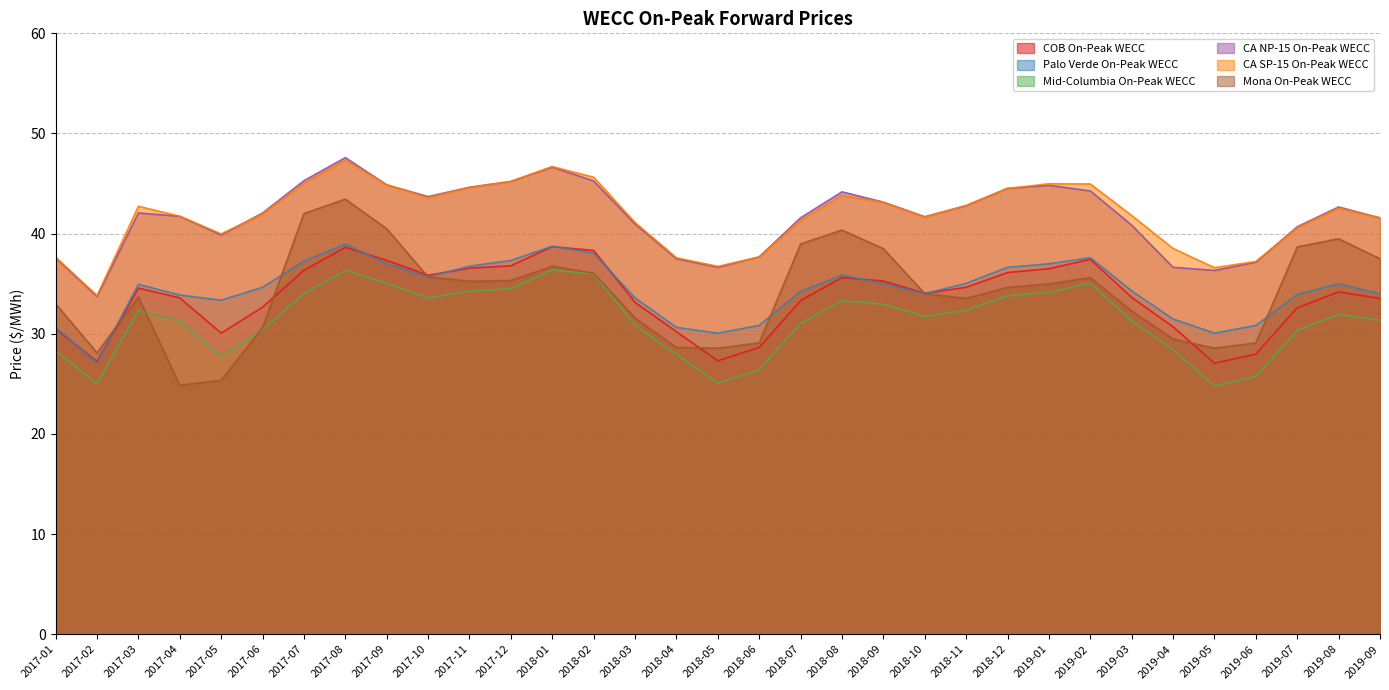

Reading right to left, transcribe all the data shown in this chart.

COB On-Peak WECC: 2019-09=33.5	2019-08=34.2	2019-07=32.6	2019-06=28.0	2019-05=27.1	2019-04=30.7	2019-03=33.6	2019-02=37.4	2019-01=36.5	2018-12=36.1	2018-11=34.6	2018-10=34.0	2018-09=35.3	2018-08=35.6	2018-07=33.3	2018-06=28.6	2018-05=27.3	2018-04=30.2	2018-03=33.1	2018-02=38.3	2018-01=38.7	2017-12=36.8	2017-11=36.6	2017-10=35.8	2017-09=37.3	2017-08=38.6	2017-07=36.3	2017-06=32.7	2017-05=30.1	2017-04=33.6	2017-03=34.6	2017-02=27.2	2017-01=30.5
Palo Verde On-Peak WECC: 2019-09=34.0	2019-08=35.0	2019-07=33.9	2019-06=30.8	2019-05=30.1	2019-04=31.5	2019-03=34.3	2019-02=37.6	2019-01=37.0	2018-12=36.6	2018-11=35.0	2018-10=34.0	2018-09=35.0	2018-08=35.9	2018-07=34.2	2018-06=30.8	2018-05=30.1	2018-04=30.6	2018-03=33.6	2018-02=38.0	2018-01=38.7	2017-12=37.3	2017-11=36.7	2017-10=35.7	2017-09=37.0	2017-08=39.0	2017-07=37.3	2017-06=34.6	2017-05=33.4	2017-04=33.9	2017-03=34.9	2017-02=27.1	2017-01=30.6
Mid-Columbia On-Peak WECC: 2019-09=31.4	2019-08=31.9	2019-07=30.3	2019-06=25.7	2019-05=24.8	2019-04=28.4	2019-03=31.3	2019-02=35.1	2019-01=34.1	2018-12=33.8	2018-11=32.3	2018-10=31.7	2018-09=33.0	2018-08=33.3	2018-07=31.0	2018-06=26.4	2018-05=25.1	2018-04=27.9	2018-03=30.8	2018-02=36.0	2018-01=36.4	2017-12=34.5	2017-11=34.3	2017-10=33.6	2017-09=35.0	2017-08=36.3	2017-07=34.0	2017-06=30.4	2017-05=27.8	2017-04=31.3	2017-03=32.3	2017-02=25.0	2017-01=28.3
CA NP-15 On-Peak WECC: 2019-09=41.6	2019-08=42.7	2019-07=40.7	2019-06=37.1	2019-05=36.3	2019-04=36.6	2019-03=40.8	2019-02=44.3	2019-01=44.8	2018-12=44.5	2018-11=42.8	2018-10=41.7	2018-09=43.1	2018-08=44.2	2018-07=41.6	2018-06=37.7	2018-05=36.6	2018-04=37.5	2018-03=41.0	2018-02=45.3	2018-01=46.6	2017-12=45.2	2017-11=44.6	2017-10=43.7	2017-09=44.9	2017-08=47.6	2017-07=45.3	2017-06=42.1	2017-05=39.9	2017-04=41.7	2017-03=42.1	2017-02=33.7	2017-01=37.6
CA SP-15 On-Peak WECC: 2019-09=41.6	2019-08=42.5	2019-07=40.6	2019-06=37.2	2019-05=36.6	2019-04=38.5	2019-03=41.8	2019-02=45.0	2019-01=45.0	2018-12=44.5	2018-11=42.8	2018-10=41.7	2018-09=43.1	2018-08=43.8	2018-07=41.3	2018-06=37.7	2018-05=36.7	2018-04=37.6	2018-03=41.1	2018-02=45.6	2018-01=46.7	2017-12=45.2	2017-11=44.6	2017-10=43.6	2017-09=44.9	2017-08=47.3	2017-07=45.0	2017-06=41.9	2017-05=40.0	2017-04=41.7	2017-03=42.7	2017-02=33.8	2017-01=37.6
Mona On-Peak WECC: 2019-09=37.5	2019-08=39.5	2019-07=38.7	2019-06=29.1	2019-05=28.6	2019-04=29.5	2019-03=32.3	2019-02=35.6	2019-01=35.0	2018-12=34.6	2018-11=33.5	2018-10=34.0	2018-09=38.5	2018-08=40.4	2018-07=39.0	2018-06=29.1	2018-05=28.6	2018-04=28.6	2018-03=31.6	2018-02=36.0	2018-01=36.7	2017-12=35.3	2017-11=35.2	2017-10=35.7	2017-09=40.5	2017-08=43.5	2017-07=42.0	2017-06=30.6	2017-05=25.4	2017-04=24.9	2017-03=33.7	2017-02=28.1	2017-01=33.0